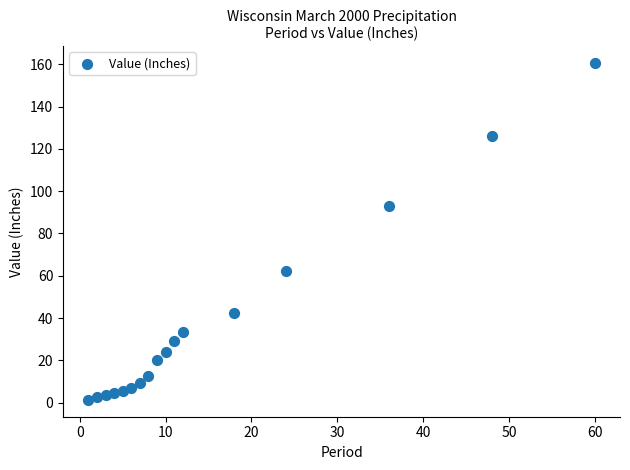

What is the range of X values (max minus min)?

59.0